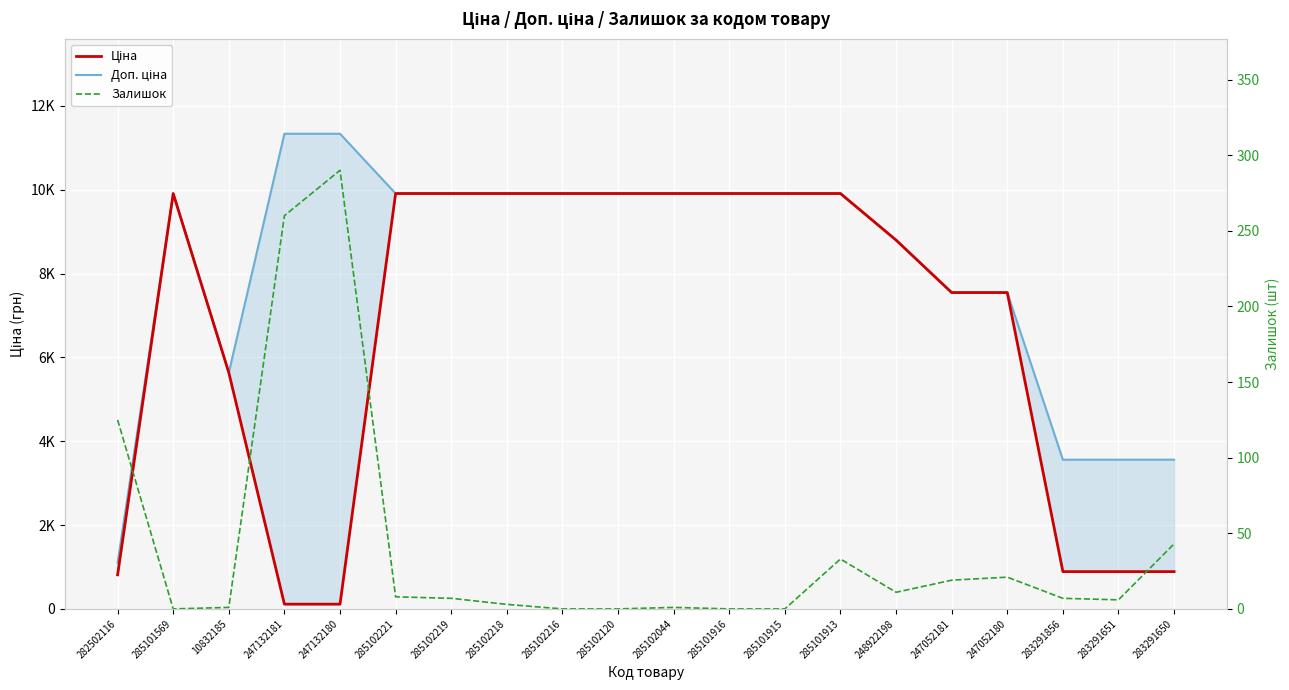

At which category does Доп. ціна reach its first local peak?

285101569